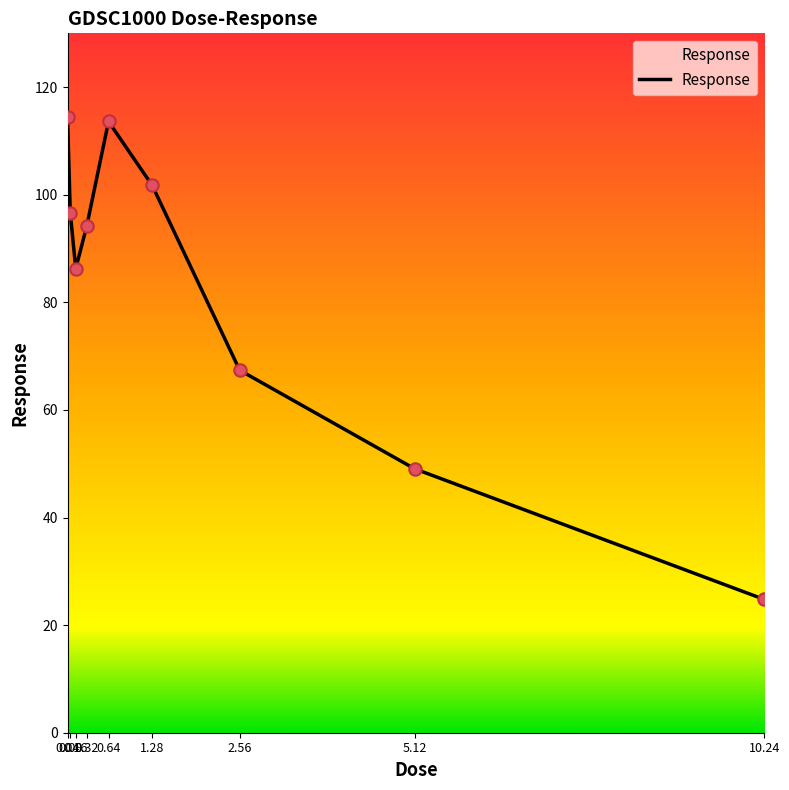

Approximately how many times larger is the value at 2.56 compared to 0.04?

0.6